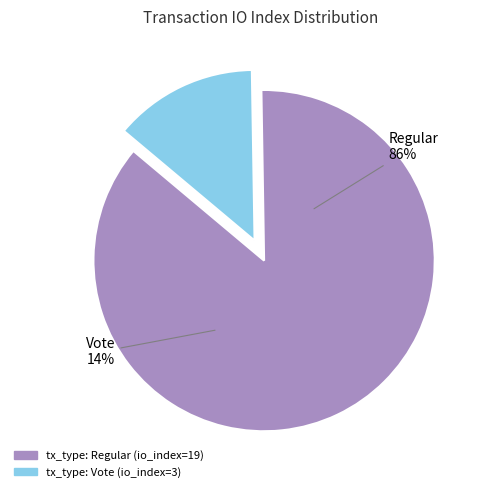

Is tx_type: Vote (io_index=3) the majority of the pie?

No